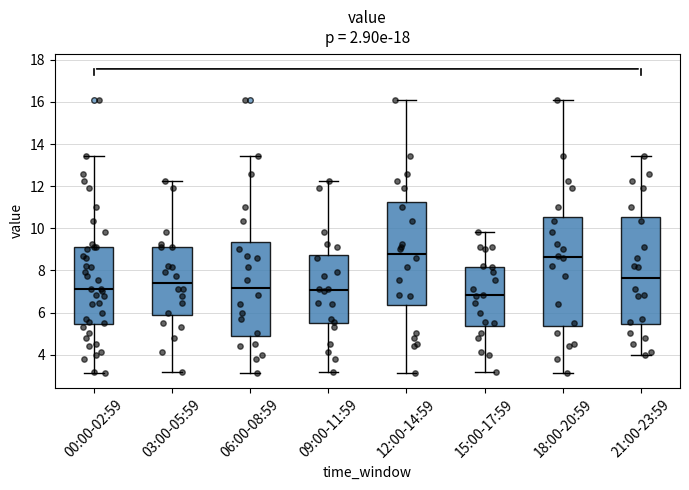

Reading left to right, read every box against the y-axis: the position of its median line, the range the box covers, and the ends of its whiskers. The values are not printed on the chart, so give them approximately, as read against the axis.

00:00-02:59: median 7.2, box 5.4 to 9.2, whiskers 3.2 to 13.4
03:00-05:59: median 7.4, box 5.8 to 9.2, whiskers 3.2 to 12.2
06:00-08:59: median 7.2, box 4.8 to 9.4, whiskers 3.2 to 13.4
09:00-11:59: median 7.0, box 5.6 to 8.8, whiskers 3.2 to 12.2
12:00-14:59: median 8.8, box 6.4 to 11.2, whiskers 3.2 to 16.0
15:00-17:59: median 6.8, box 5.4 to 8.2, whiskers 3.2 to 9.8
18:00-20:59: median 8.6, box 5.4 to 10.6, whiskers 3.2 to 16.0
21:00-23:59: median 7.6, box 5.4 to 10.6, whiskers 4.0 to 13.4